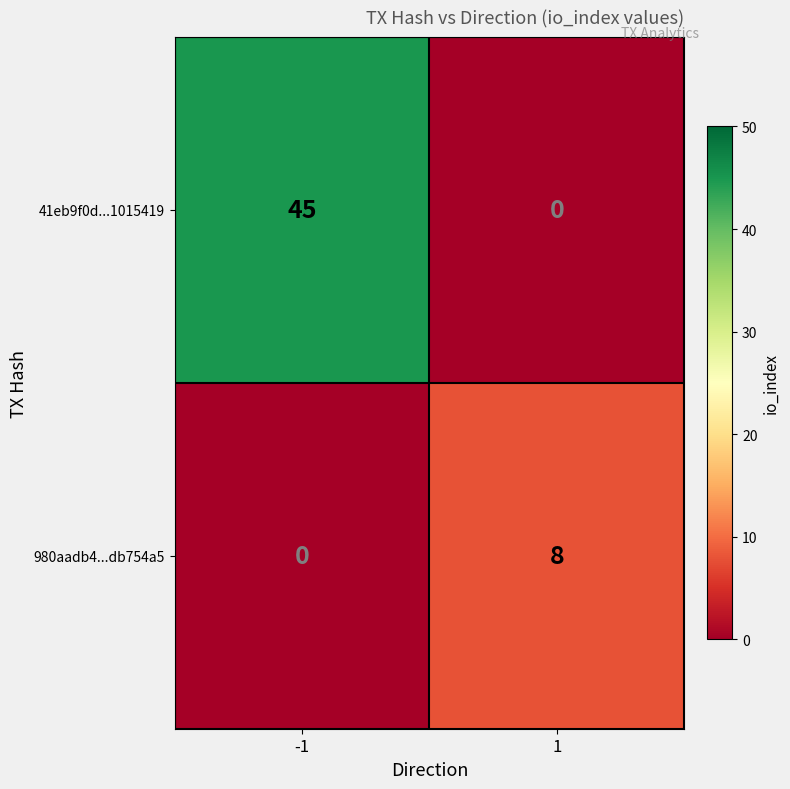

What is the difference between the 41eb9f0d...1015419 values at 1 and -1?

45